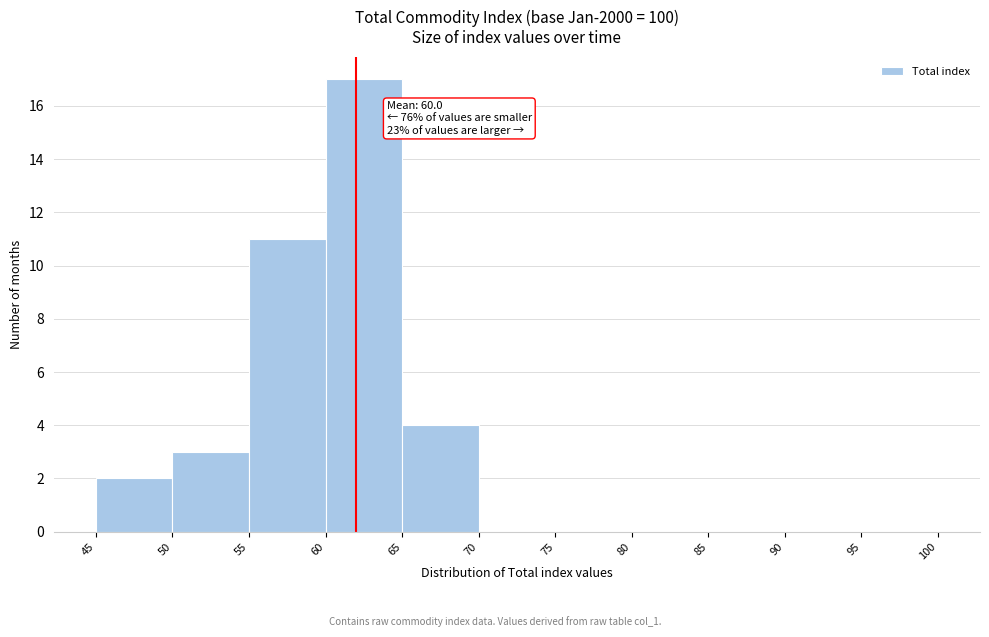

Which range on the x-axis has the tallest bar?

60 to 65